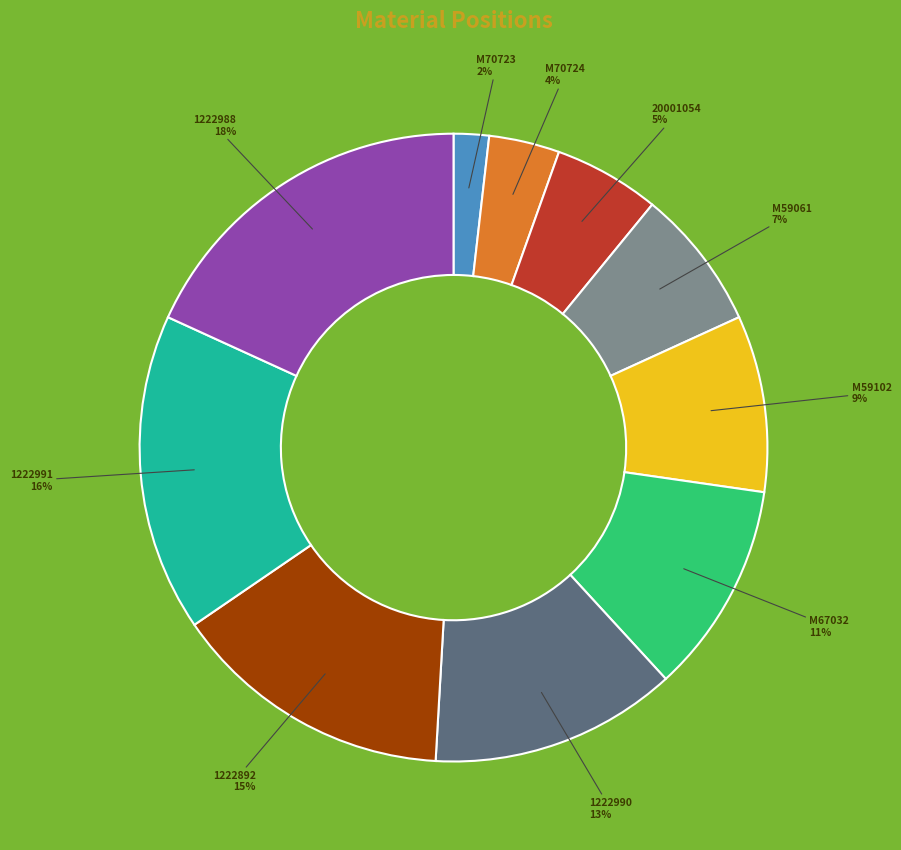

Is it true that M59061 is 1% of the pie?

False